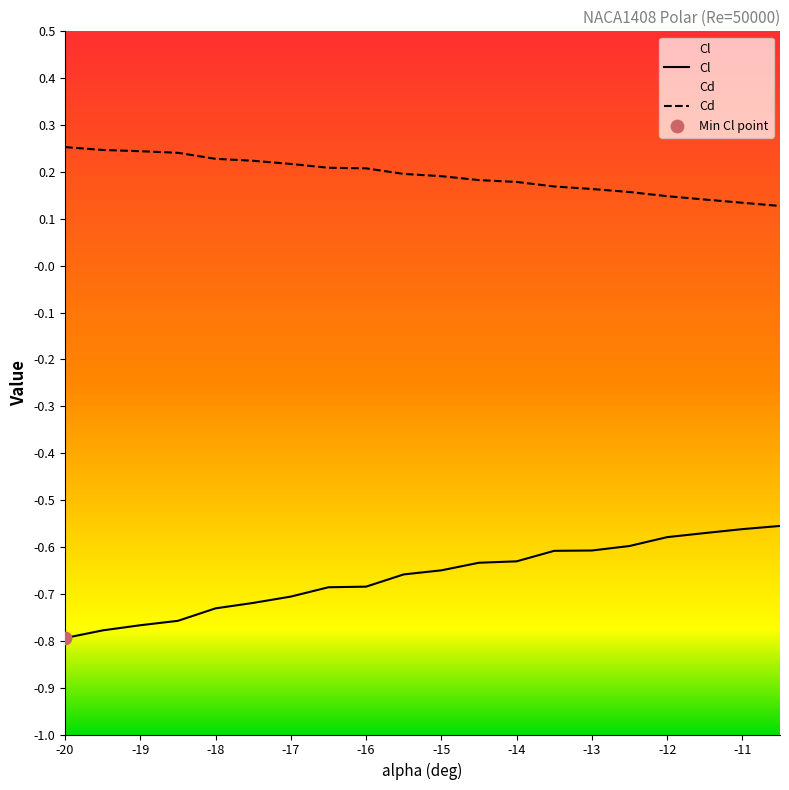

What are all the series names shown in the legend?

Cl, Cd